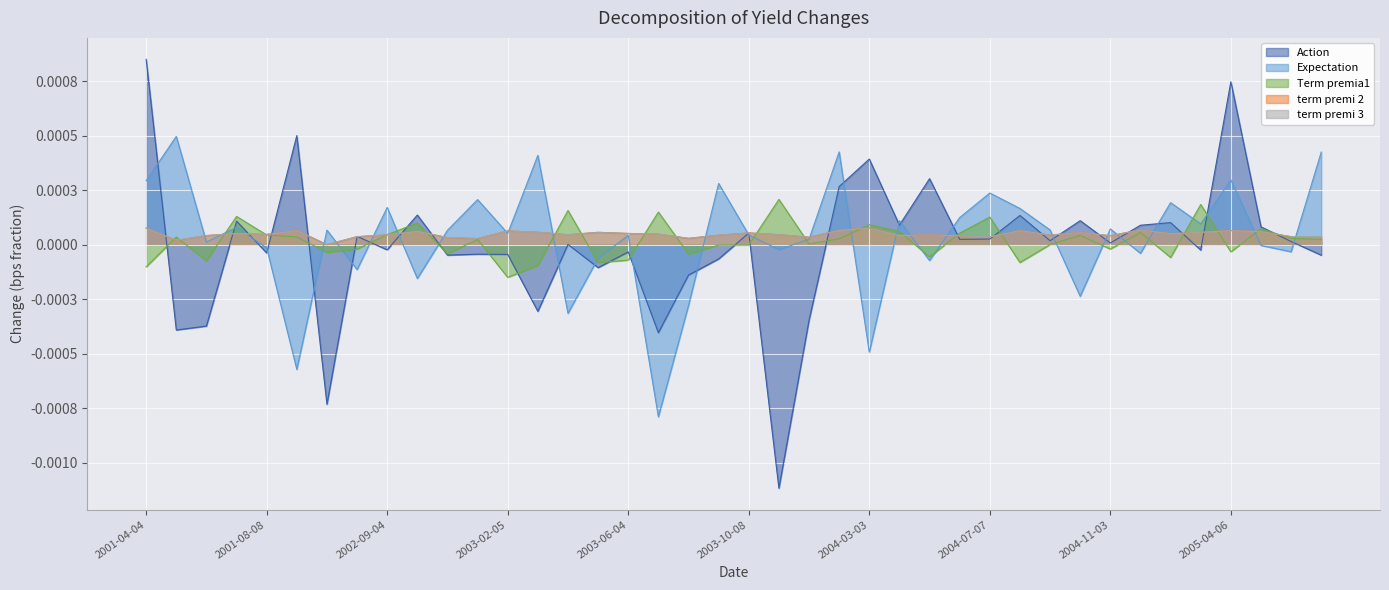

How many interior local valleys does the Term premia1 series have?

12